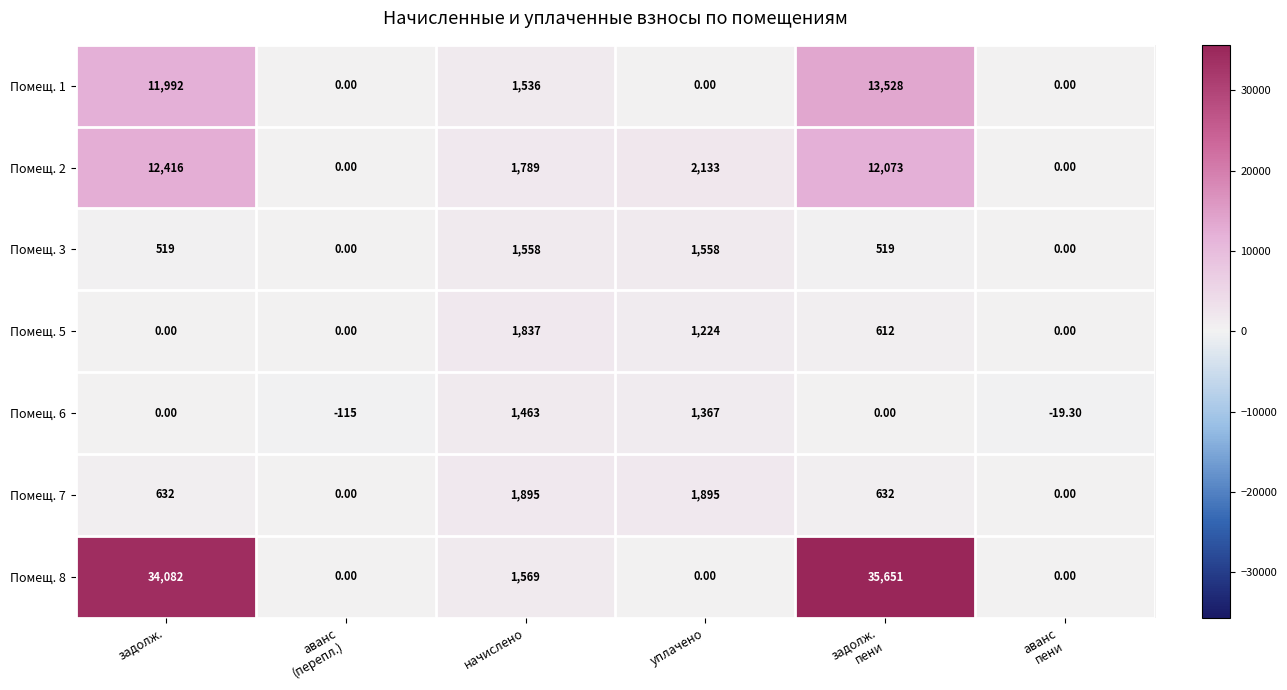

List the series in order of their peak value, highest first.

Помещ. 8, Помещ. 1, Помещ. 2, Помещ. 7, Помещ. 5, Помещ. 3, Помещ. 6